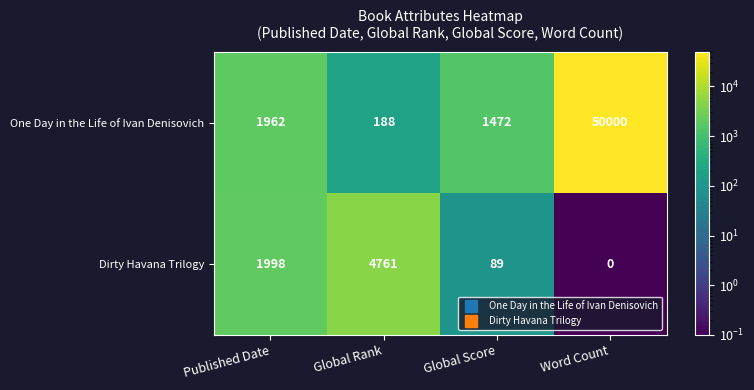

Count the number of categories in the chart.

4